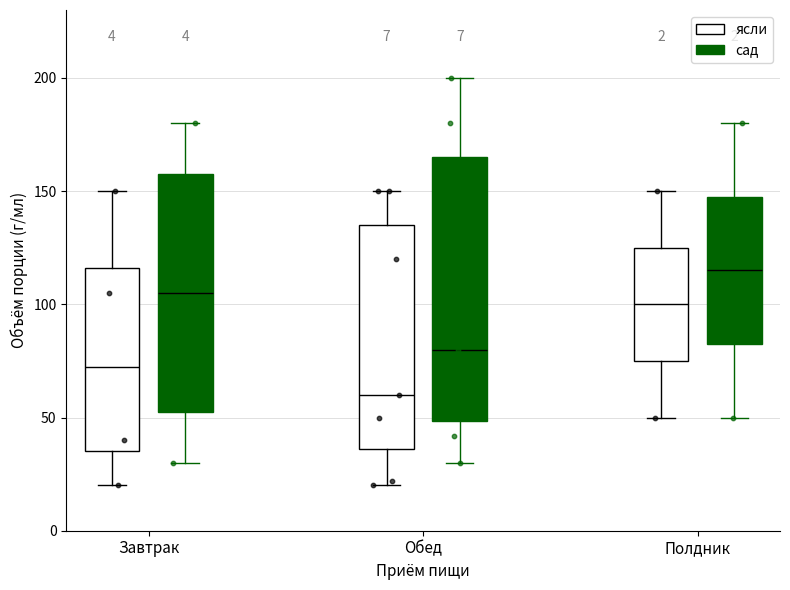

Reading left to right, read every box against the y-axis: the position of its median line, the range the box covers, and the ends of its whiskers. The values are not printed on the chart, so give them approximately, as read against the axis.

Завтрак (ясли): median 75, box 35 to 115, whiskers 20 to 150
Завтрак (сад): median 105, box 55 to 160, whiskers 30 to 180
Обед (ясли): median 60, box 35 to 135, whiskers 20 to 150
Обед (сад): median 80, box 50 to 165, whiskers 30 to 200
Полдник (ясли): median 100, box 75 to 125, whiskers 50 to 150
Полдник (сад): median 115, box 85 to 150, whiskers 50 to 180